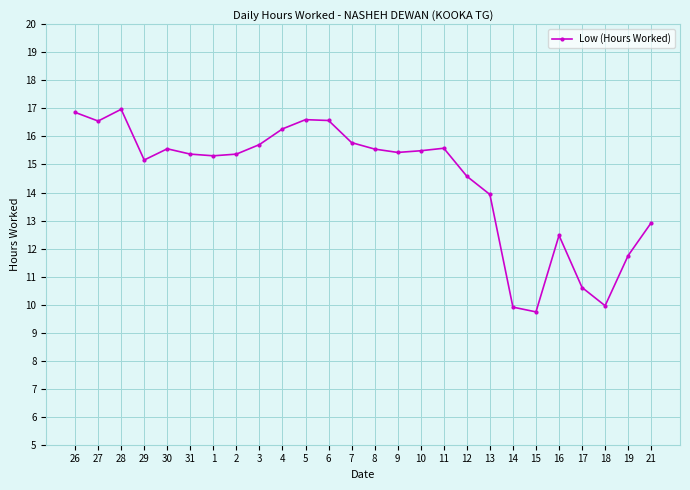

Between 5 and 7, which is larger?

5